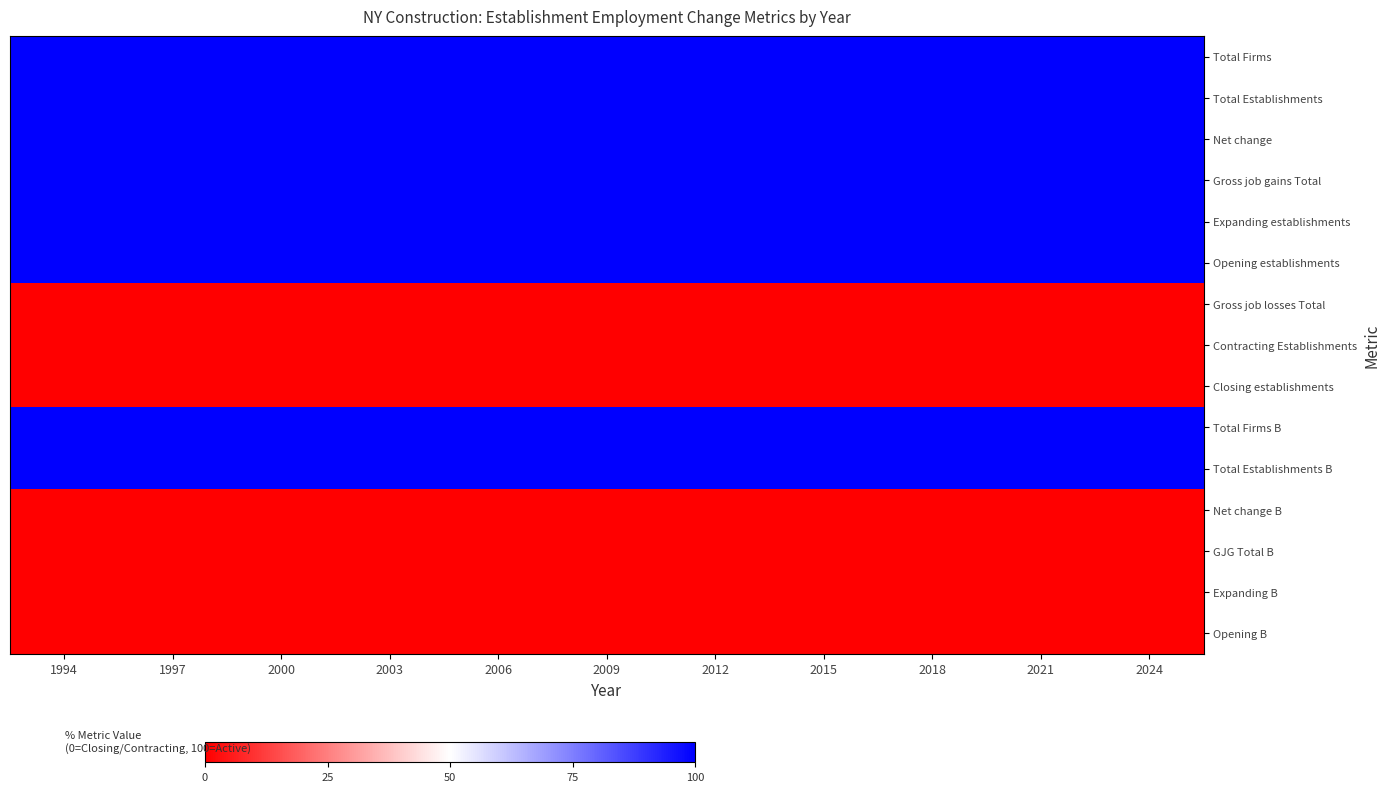

Which series has the widest spread of values?

Total Firms